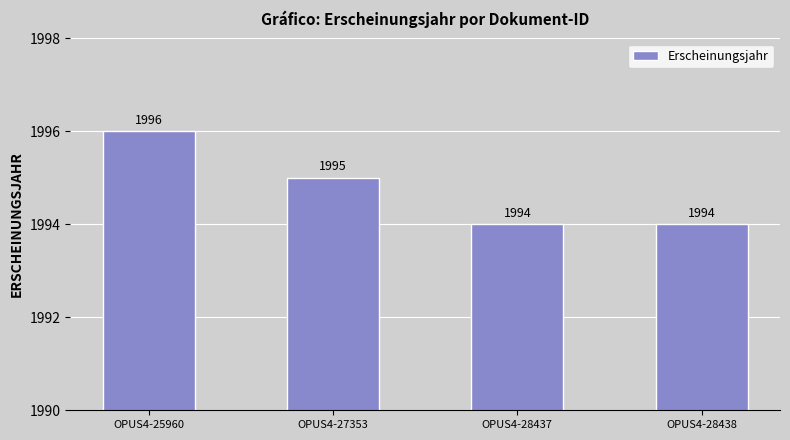

Reading left to right, extract all data points from this chart.

OPUS4-25960=1996	OPUS4-27353=1995	OPUS4-28437=1994	OPUS4-28438=1994